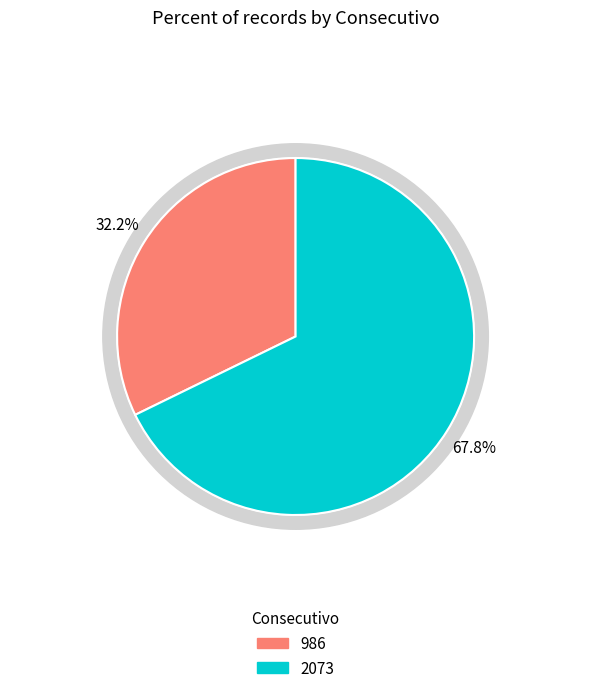

To the nearest percent, what is the combined percentage of 2073 and 986?

100%